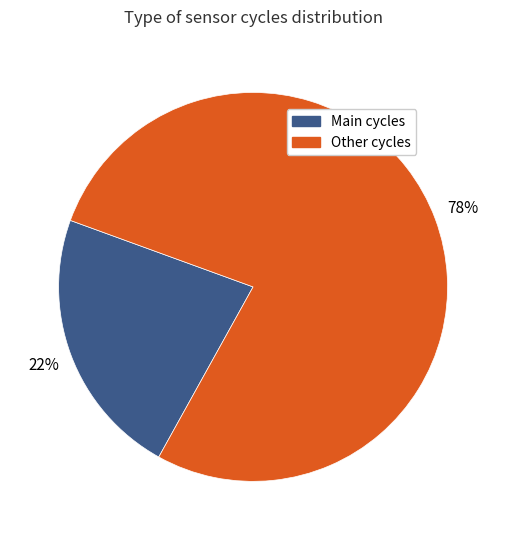

Is there a majority slice in this chart?

Yes